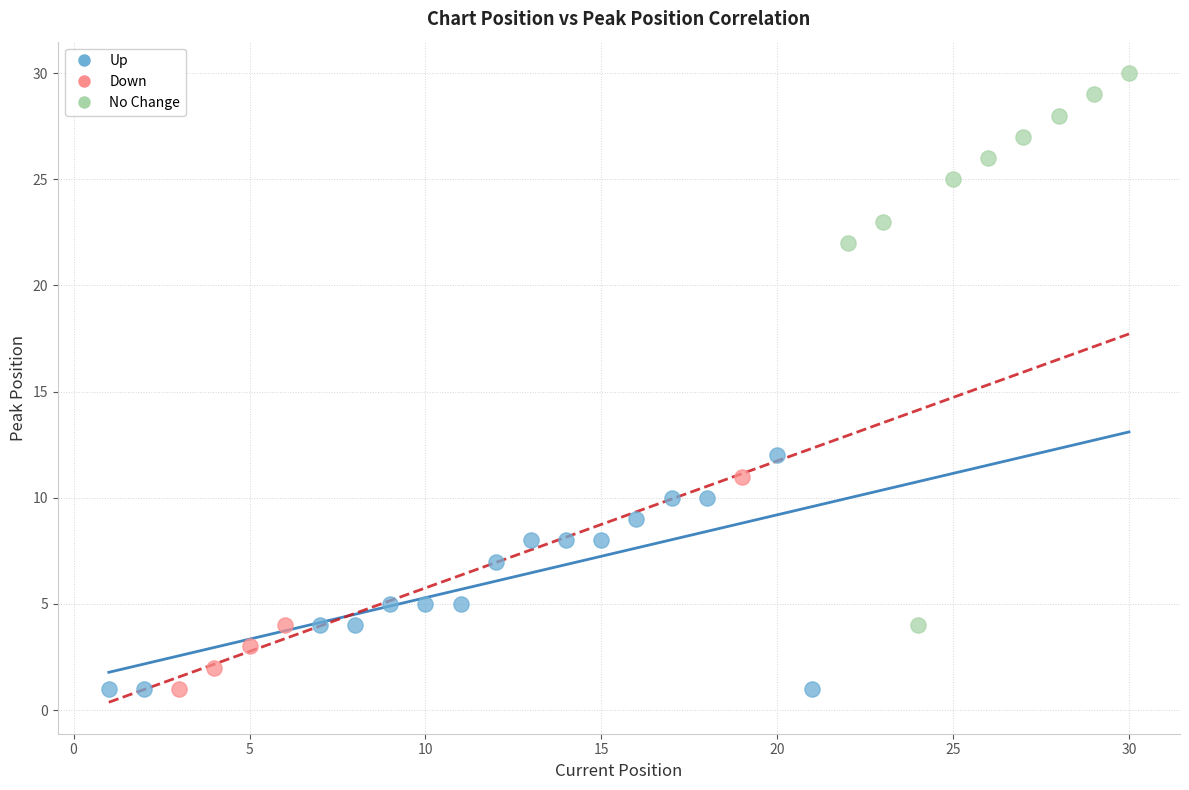

Which series has the widest spread of Y values?

No Change